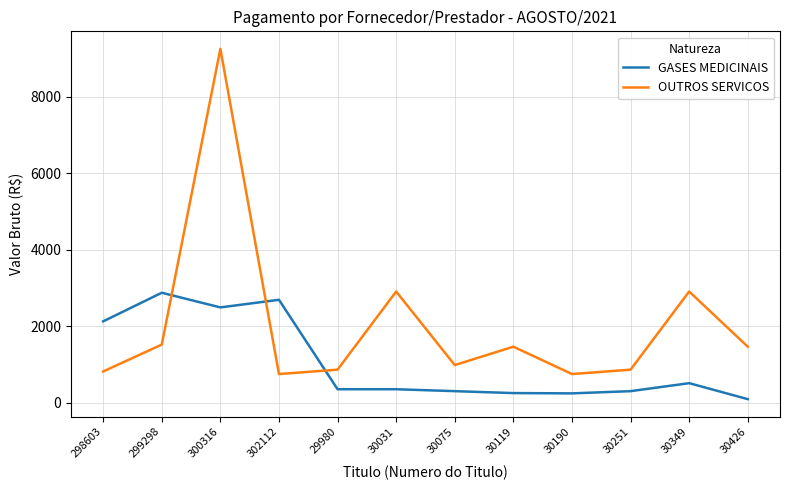

What is the minimum value for GASES MEDICINAIS?

100.5